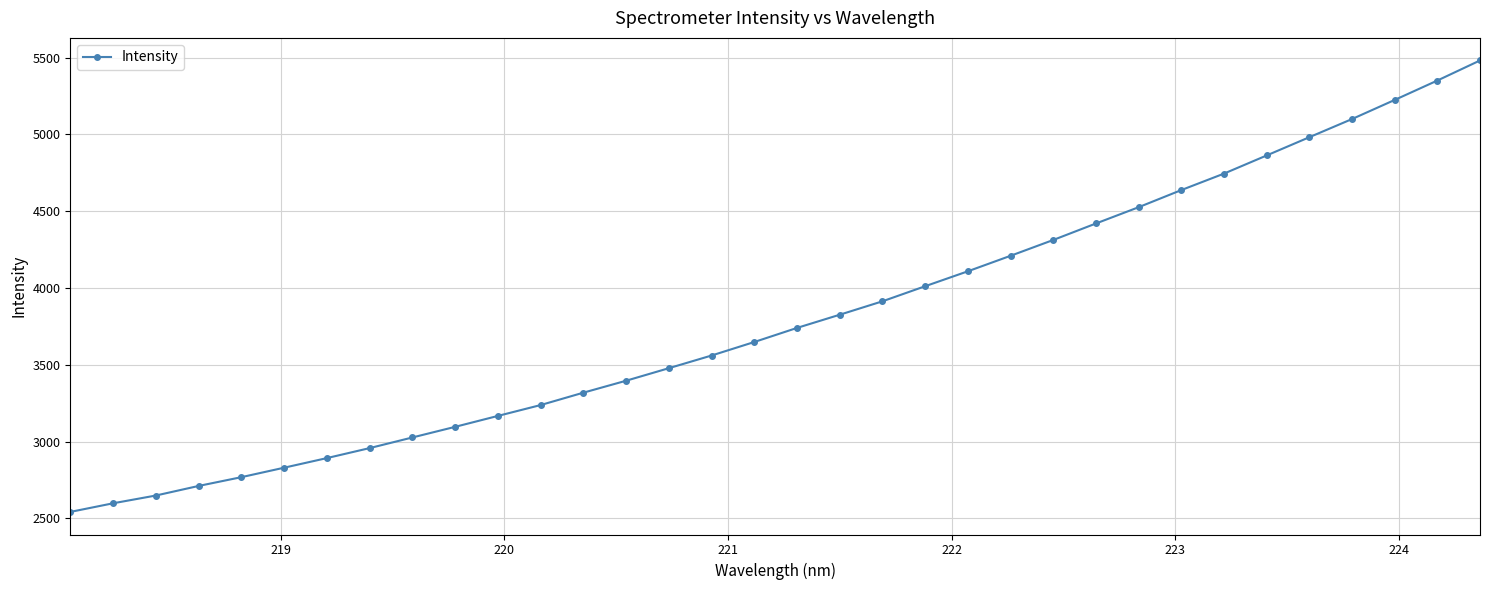

True or false: the data has more than 1 interior local peaks.

False